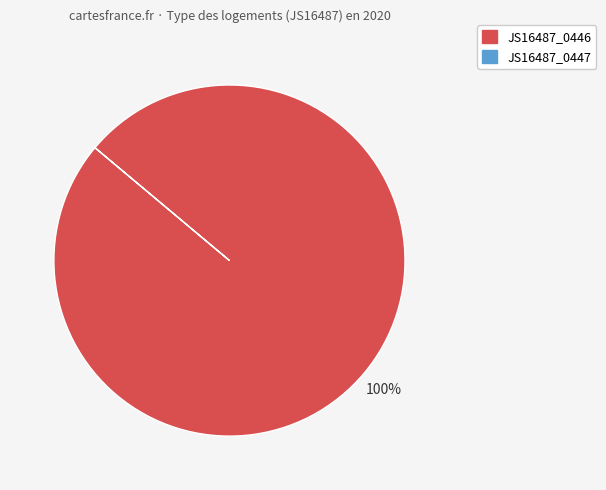

Is there any slice that represents more than half of the pie?

Yes